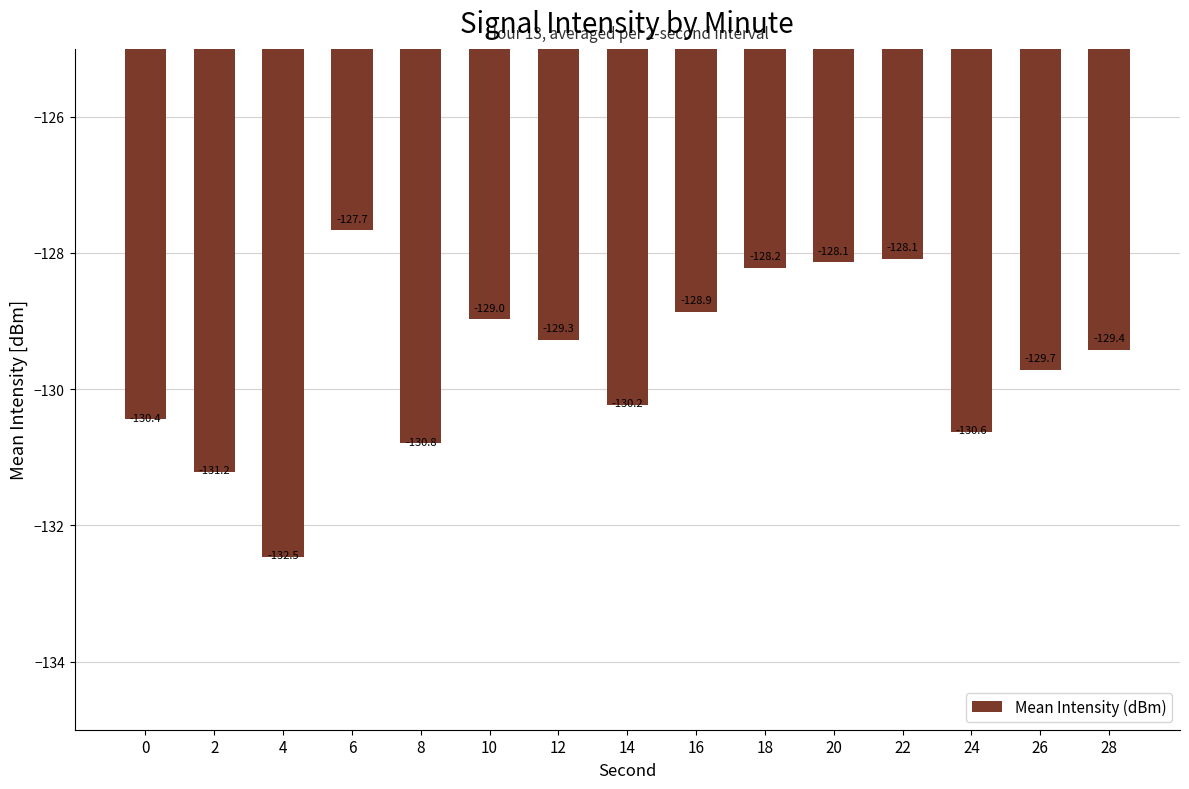

What is the value of the 13th bar from the left?

-130.6